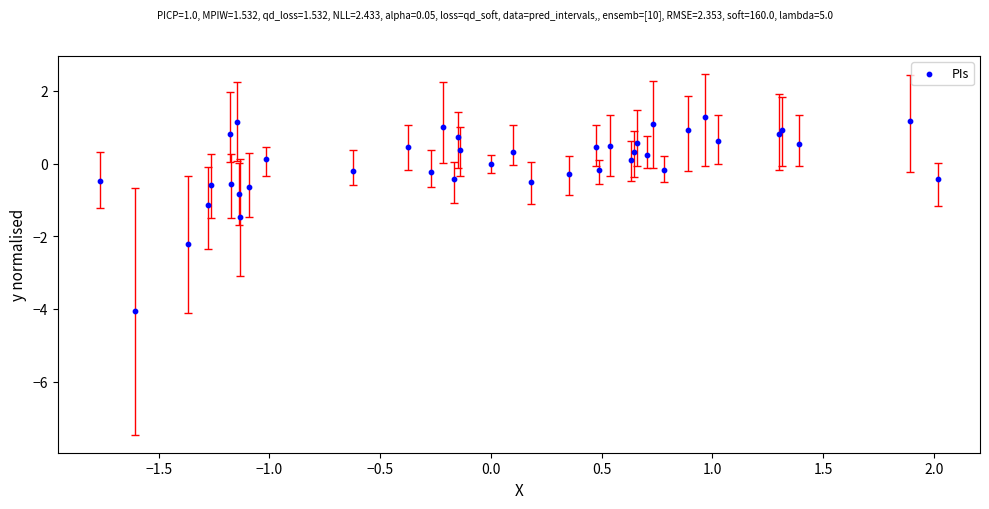

What is the range of Y values (max minus min)?

5.3